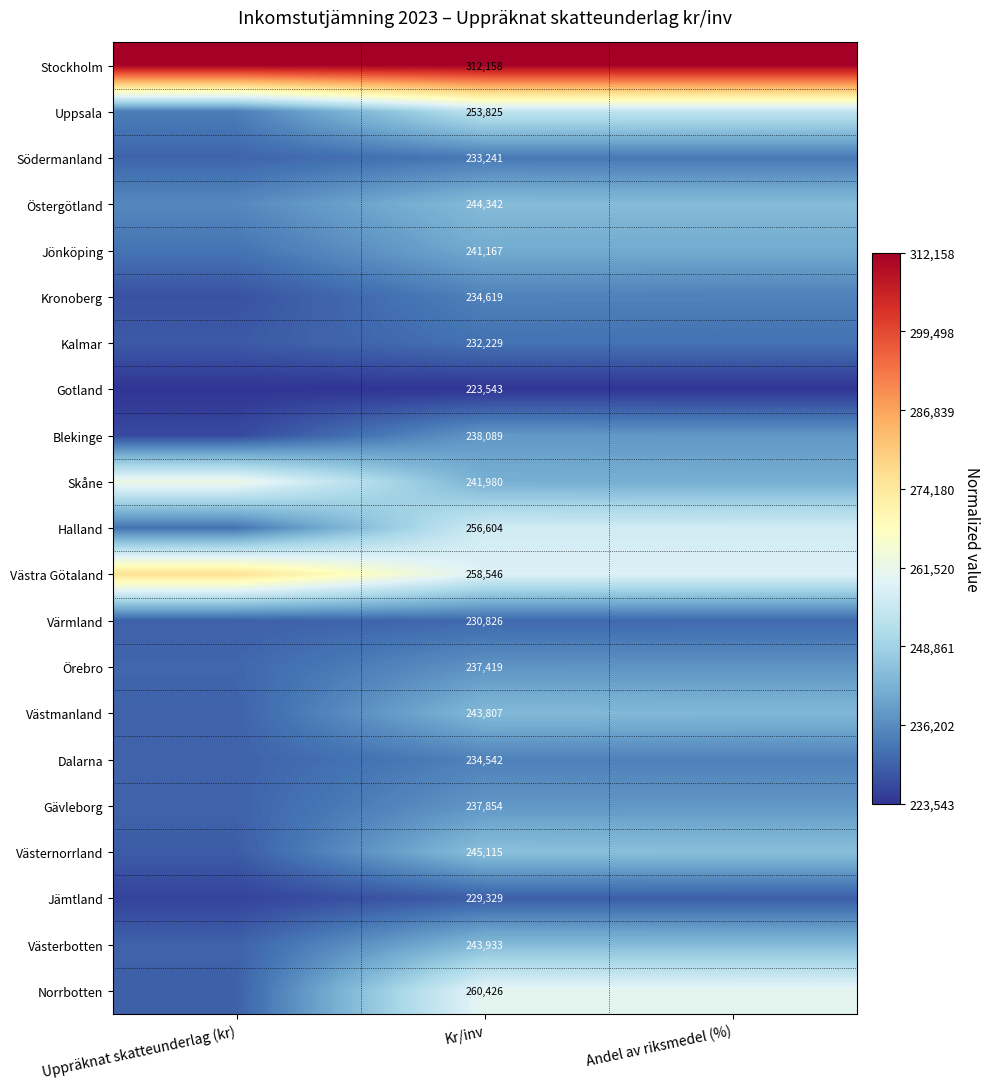

Is the value of Jönköping at Kr/inv greater than the value of Gotland at Kr/inv?

Yes